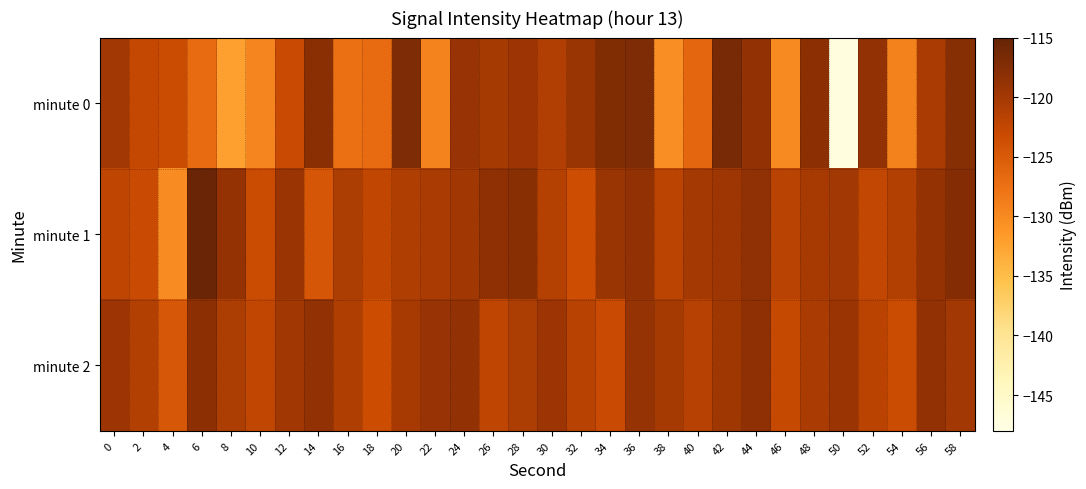

Reading left to right, extract all data points from this chart.

minute 0: 0=-120.0	2=-122.7	4=-123.1	6=-127.0	8=-132.2	10=-129.7	12=-123.1	14=-118.0	16=-127.3	18=-126.9	20=-117.0	22=-129.3	24=-119.0	26=-120.2	28=-119.5	30=-121.2	32=-119.2	34=-117.2	36=-117.1	38=-130.6	40=-126.4	42=-116.4	44=-118.6	46=-130.0	48=-118.1	50=-147.2	52=-118.6	54=-129.1	56=-120.5	58=-117.7
minute 1: 0=-122.2	2=-123.0	4=-130.1	6=-115.4	8=-118.8	10=-123.2	12=-119.3	14=-124.5	16=-120.8	18=-122.4	20=-121.0	22=-120.5	24=-119.8	26=-118.3	28=-117.9	30=-121.4	32=-123.5	34=-119.2	36=-118.7	38=-122.0	40=-120.1	42=-119.6	44=-118.4	46=-121.8	48=-120.3	50=-119.9	52=-122.6	54=-121.3	56=-118.8	58=-117.5
minute 2: 0=-119.5	2=-121.3	4=-124.6	6=-118.2	8=-120.7	10=-122.4	12=-119.8	14=-118.5	16=-121.0	18=-123.3	20=-120.4	22=-119.1	24=-118.6	26=-122.1	28=-120.8	30=-119.4	32=-121.7	34=-123.0	36=-118.9	38=-120.2	40=-121.5	42=-119.7	44=-118.3	46=-122.8	48=-120.6	50=-119.3	52=-121.9	54=-123.2	56=-118.7	58=-120.0